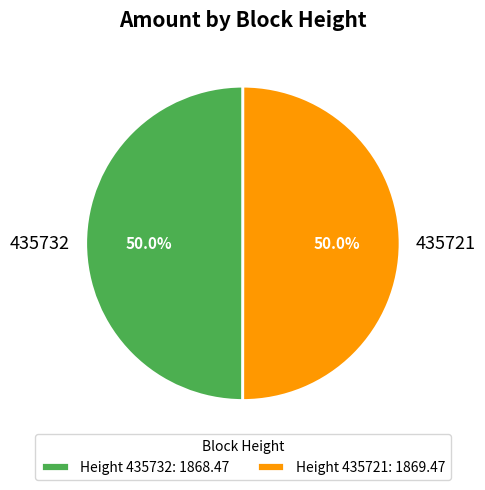

Approximately how many times larger is the value at 435721 compared to 435732?

1.0